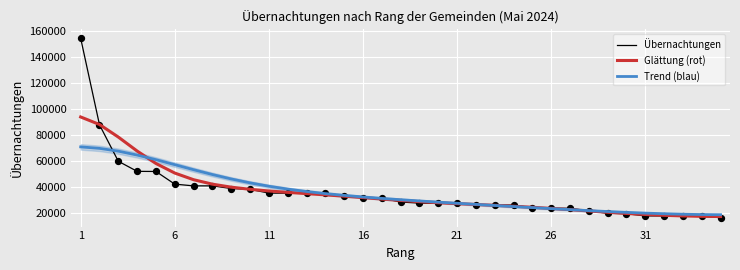

What are all the series names shown in the legend?

Übernachtungen, Glättung (rot), Trend (blau)